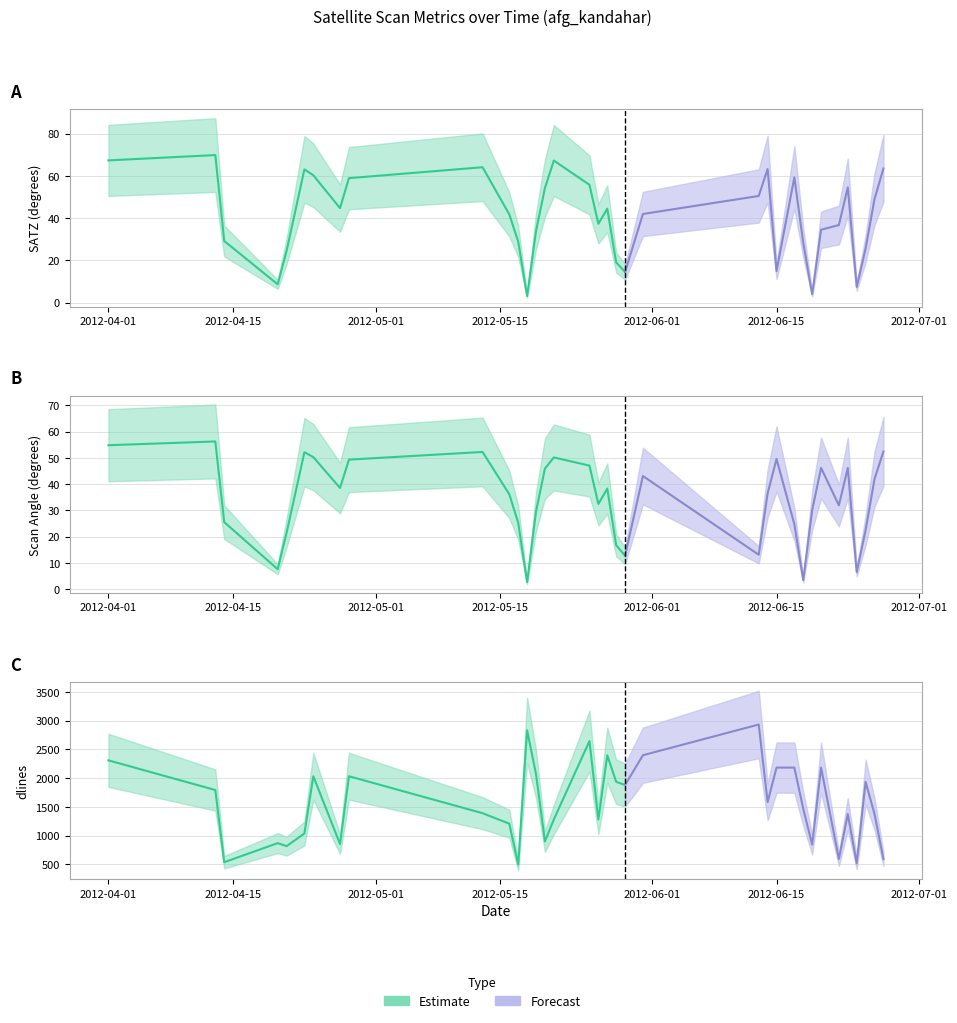

Reading left to right, extract all data points from this chart.

satz: 2012-04-01=67.3	2012-04-13=69.8	2012-04-14=29.1	2012-04-20=8.6	2012-04-21=24.4	2012-04-23=63.1	2012-04-24=60.3	2012-04-27=44.7	2012-04-28=58.9	2012-05-13=64.1	2012-05-16=41.8	2012-05-17=28.9	2012-05-18=3.0	2012-05-19=33.9	2012-05-20=54.2	2012-05-21=67.3	2012-05-25=55.7	2012-05-26=37.3	2012-05-27=44.5	2012-05-28=19.0	2012-05-29=14.5	2012-05-31=41.9	2012-06-13=50.5	2012-06-14=63.2	2012-06-15=14.9	2012-06-17=59.3	2012-06-18=28.2	2012-06-19=3.9	2012-06-20=34.5	2012-06-22=36.7	2012-06-23=54.5	2012-06-24=7.4	2012-06-25=25.5	2012-06-26=49.0	2012-06-27=63.5
scan_angle: 2012-04-01=54.8	2012-04-13=56.2	2012-04-14=25.6	2012-04-20=7.6	2012-04-21=21.5	2012-04-23=52.1	2012-04-24=50.3	2012-04-27=38.5	2012-04-28=49.3	2012-05-13=52.2	2012-05-16=36.1	2012-05-17=25.3	2012-05-18=2.7	2012-05-19=29.6	2012-05-20=45.9	2012-05-21=50.1	2012-05-25=47.0	2012-05-26=32.5	2012-05-27=38.3	2012-05-28=16.7	2012-05-29=12.8	2012-05-31=43.1	2012-06-13=13.1	2012-06-14=36.5	2012-06-15=49.6	2012-06-17=24.8	2012-06-18=3.5	2012-06-19=30.1	2012-06-20=46.2	2012-06-22=31.9	2012-06-23=46.2	2012-06-24=6.5	2012-06-25=22.4	2012-06-26=42.0	2012-06-27=52.4
dlines: 2012-04-01=2310.0	2012-04-13=1794.0	2012-04-14=539.0	2012-04-20=870.0	2012-04-21=818.0	2012-04-23=1038.0	2012-04-24=2034.0	2012-04-27=854.0	2012-04-28=2034.0	2012-05-13=1391.0	2012-05-16=1209.0	2012-05-17=498.0	2012-05-18=2833.0	2012-05-19=2070.0	2012-05-20=900.0	2012-05-21=1282.0	2012-05-25=2645.0	2012-05-26=1282.0	2012-05-27=2399.0	2012-05-28=1936.0	2012-05-29=1882.0	2012-05-31=2399.0	2012-06-13=2933.0	2012-06-14=1584.0	2012-06-15=2184.0	2012-06-17=2184.0	2012-06-18=1468.0	2012-06-19=845.0	2012-06-20=2184.0	2012-06-22=594.0	2012-06-23=1377.0	2012-06-24=520.0	2012-06-25=1936.0	2012-06-26=1377.0	2012-06-27=594.0